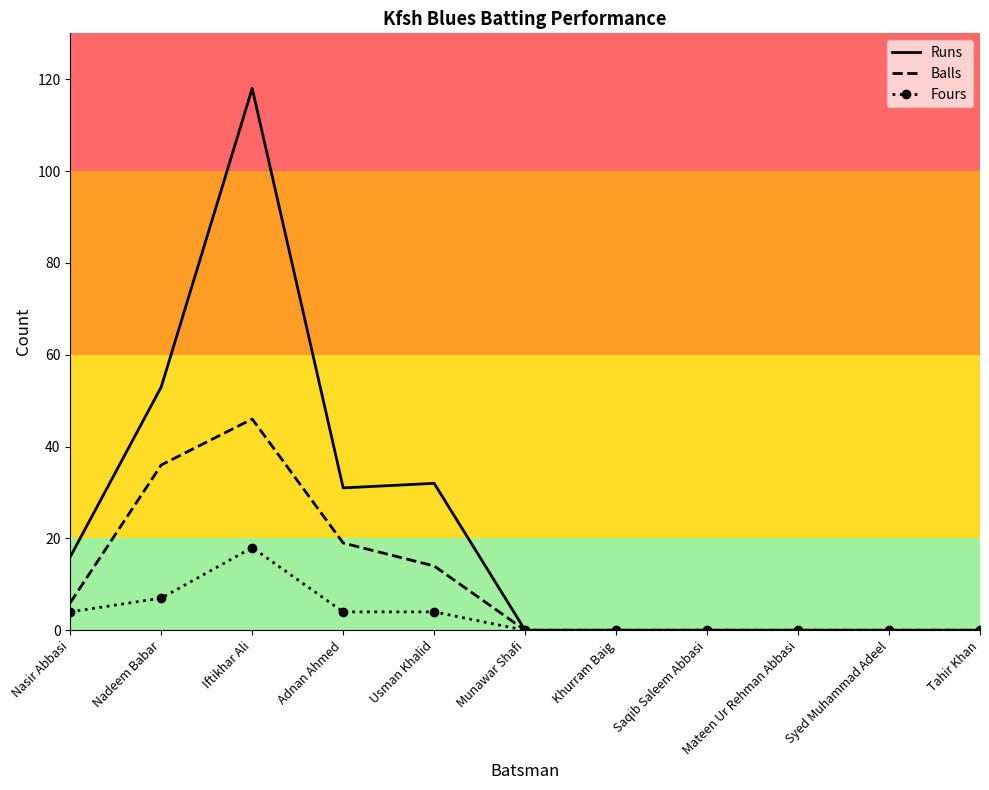

Which series has the largest total across all categories?

Runs